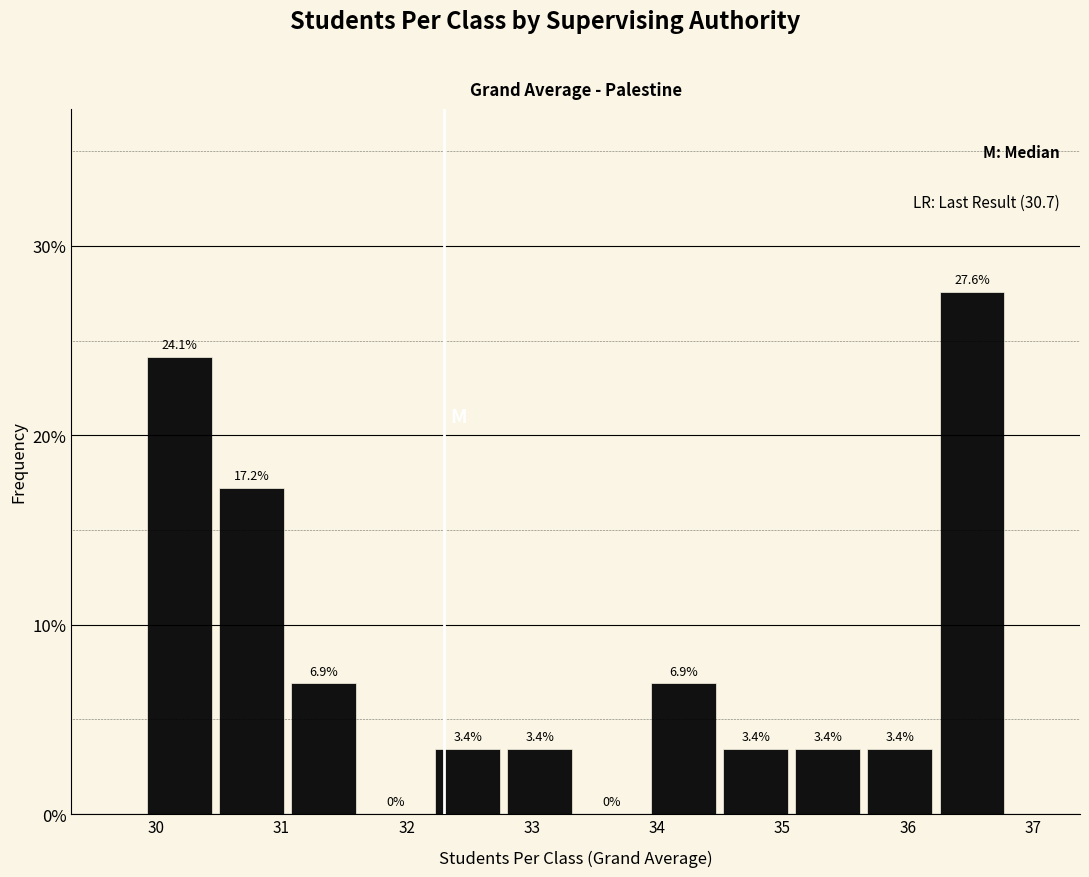

How tall is the bar that spans 36.2 to 36.8 on the x-axis? The bar edges are not printed on the chart, so give them approximately, as read against the axis.

27.6